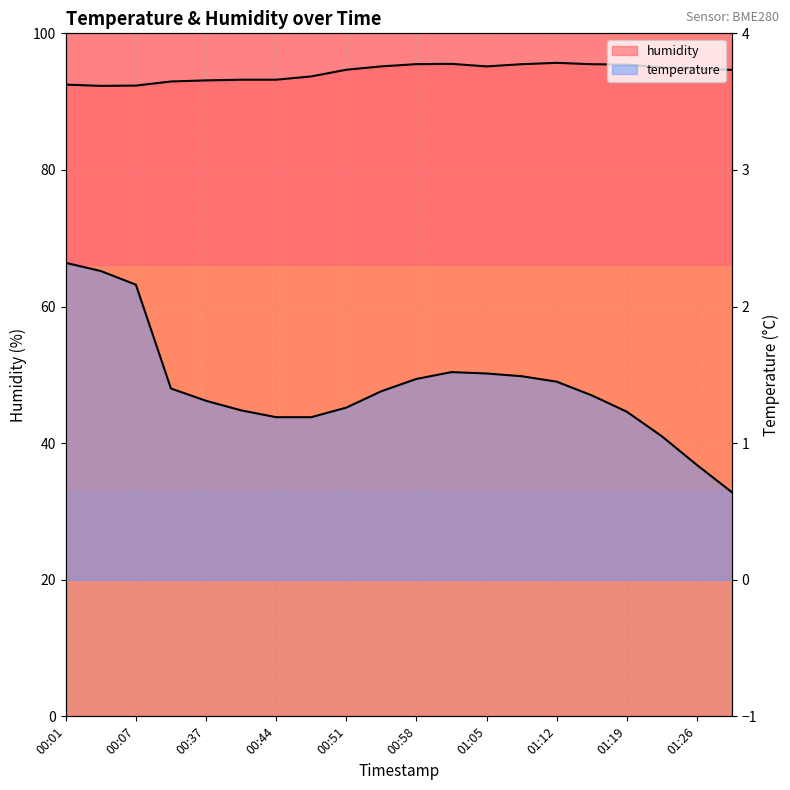

At which category does humidity reach its first local valley?

00:04